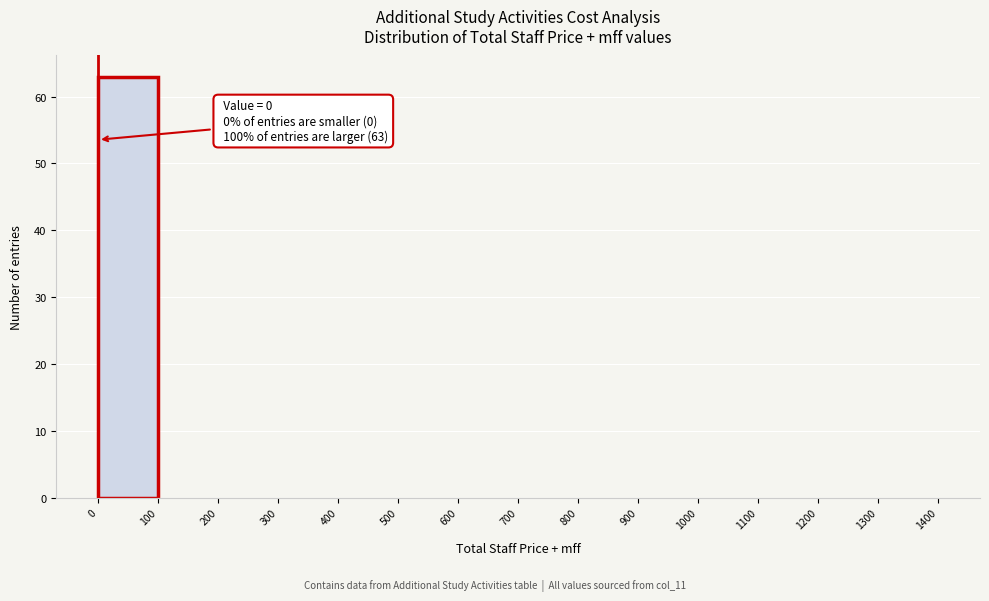

Which range on the x-axis has the tallest bar?

0 to 100